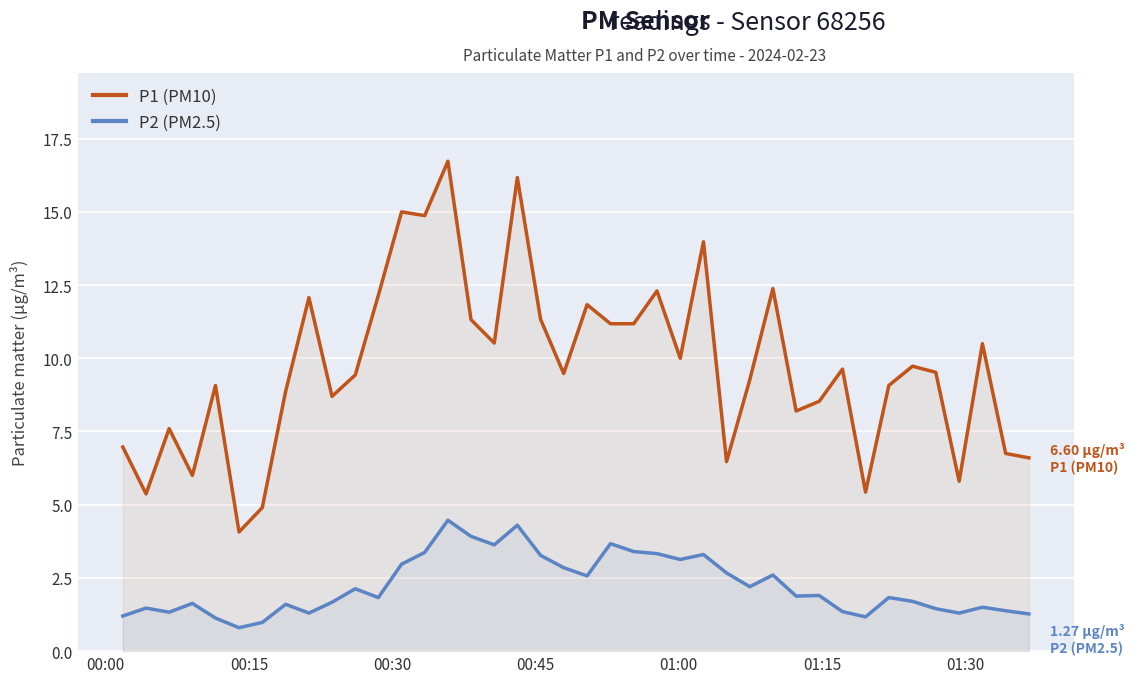

In P1 (PM10), how many points are lower than both neighbors (excluding endpoints)?

12